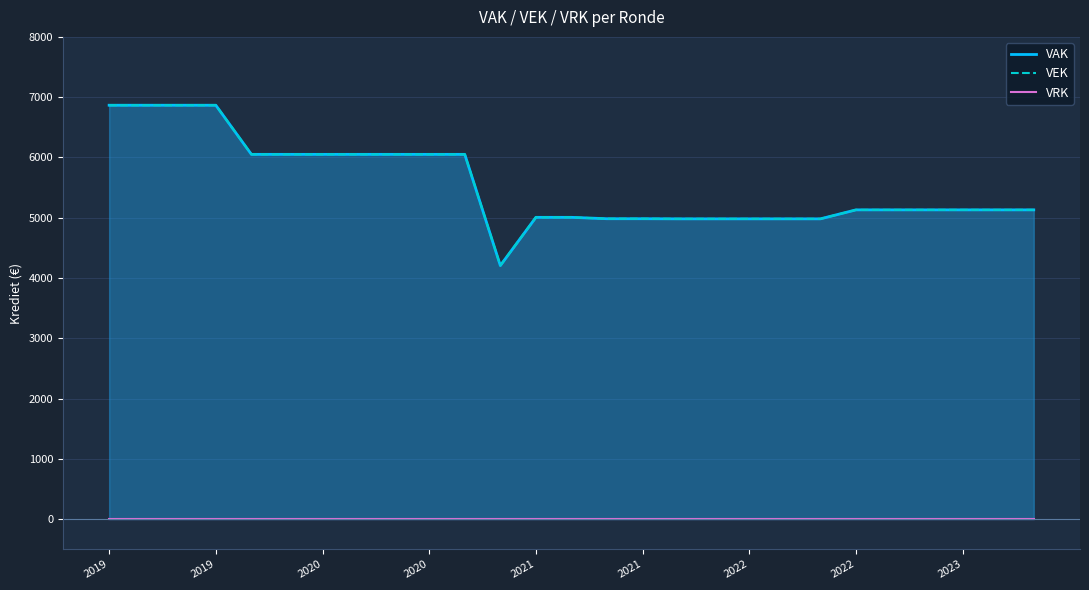

What is the maximum value shown in the chart?

6866